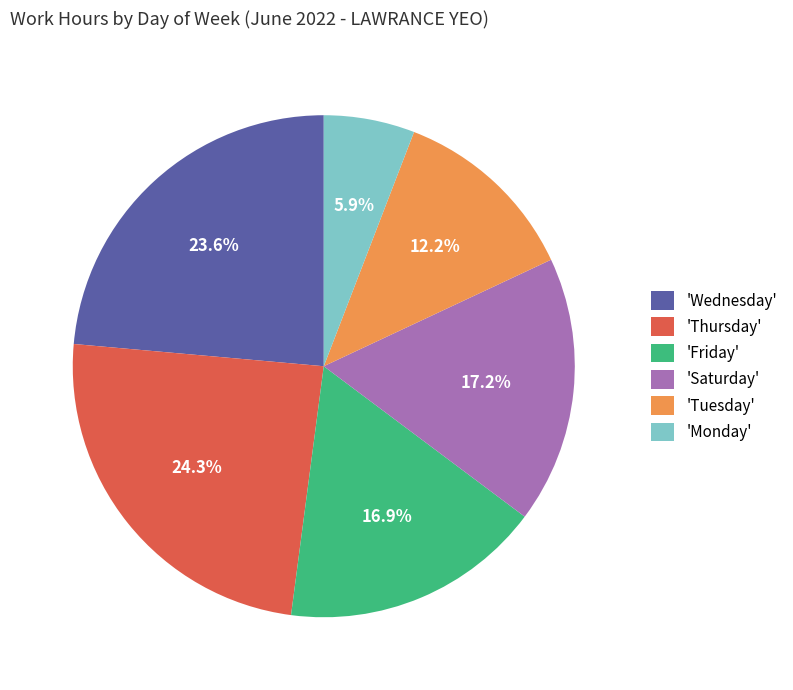

Approximately how many times larger is the value at 'Saturday' compared to 'Tuesday'?

1.4